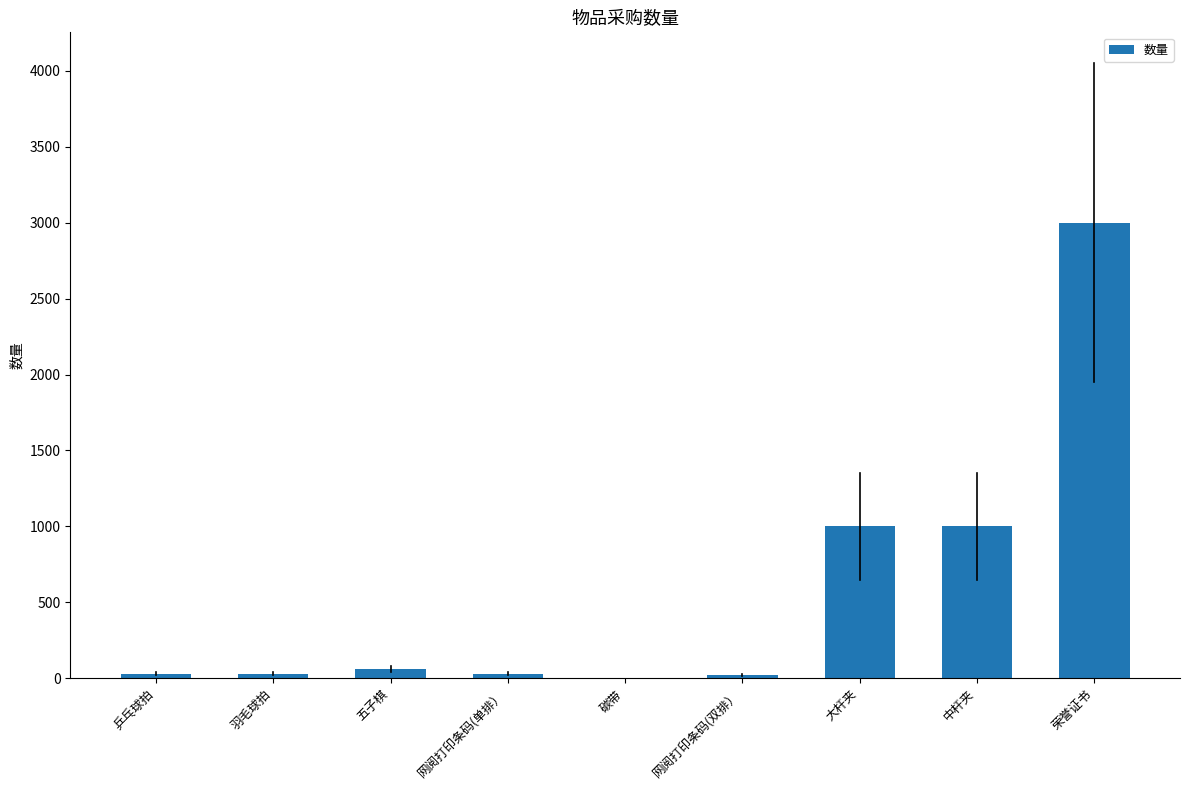

Which label corresponds to the largest value in the chart?

荣誉证书